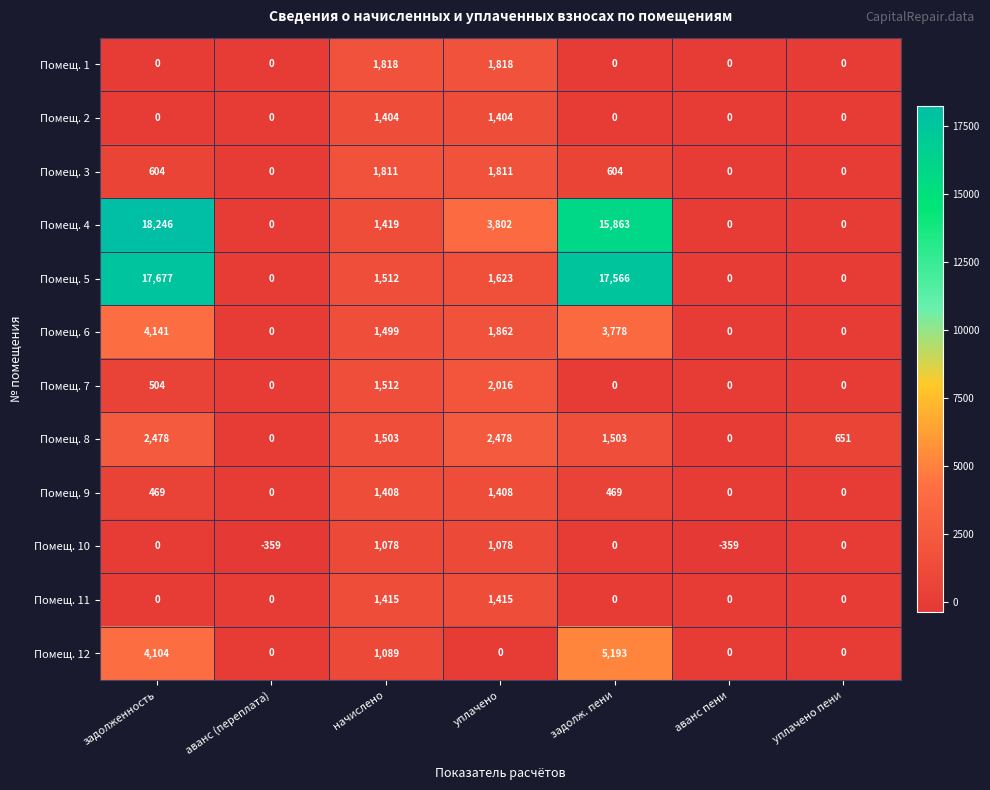

Is it true that Помещ. 5 equals 23229 at задолженность?

False